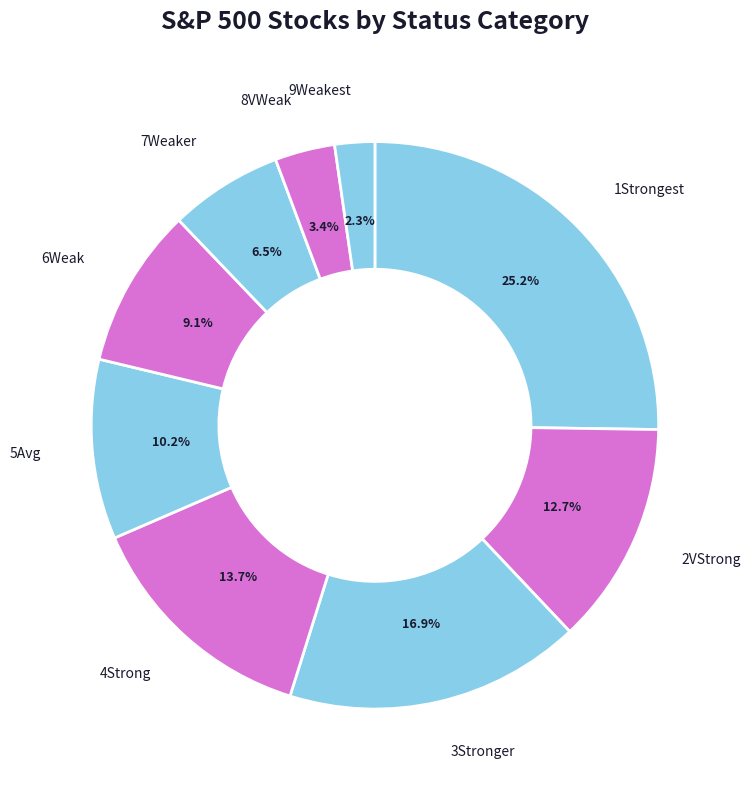

Rank the categories by value from lowest to highest.

9Weakest, 8VWeak, 7Weaker, 6Weak, 5Avg, 2VStrong, 4Strong, 3Stronger, 1Strongest